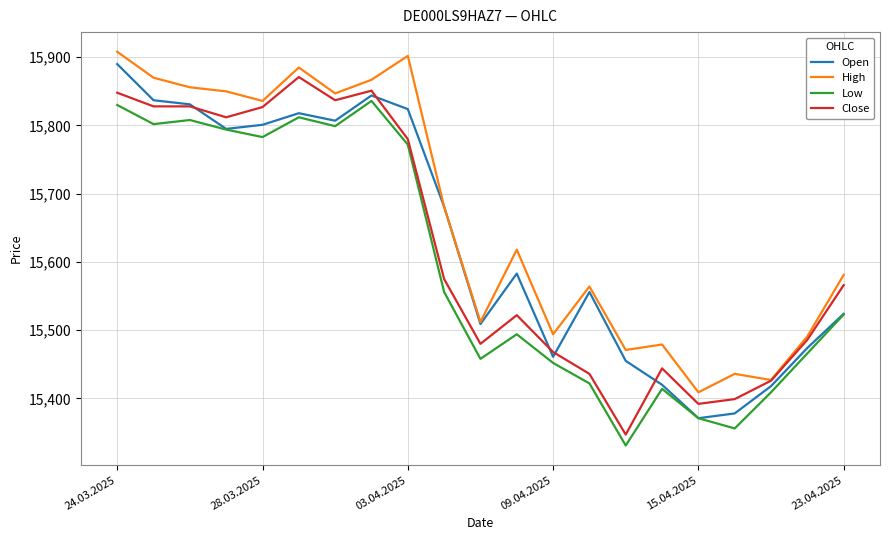

True or false: High and Low cross at least once.

False